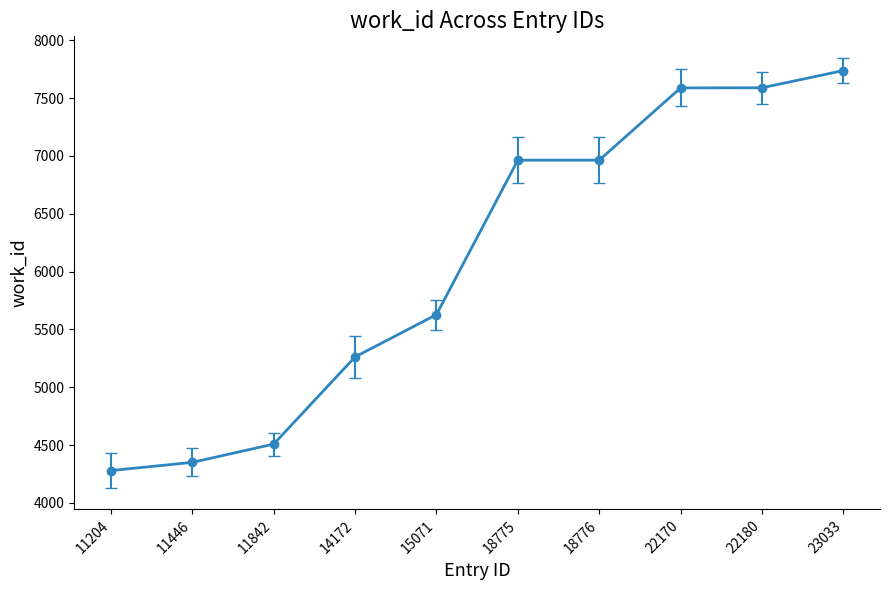

Between 23033 and 14172, which is larger?

23033